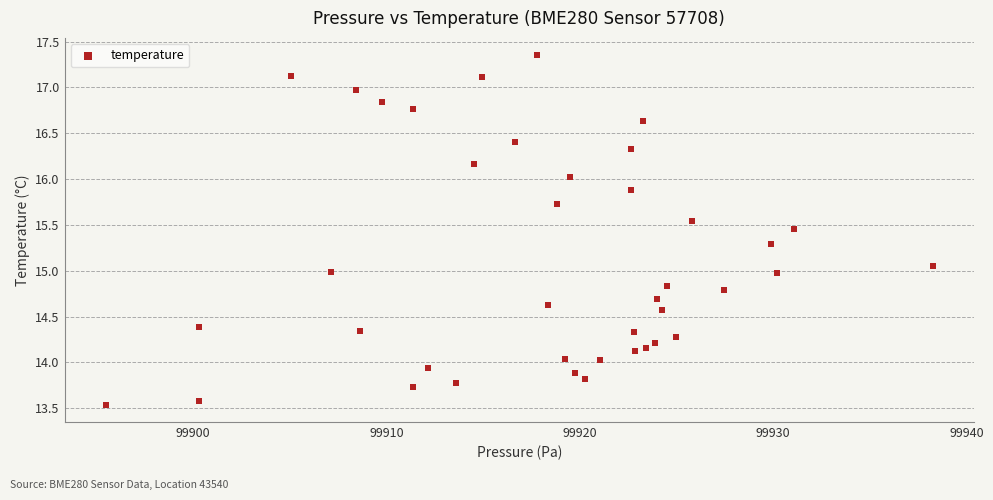

What is the range of Y values (max minus min)?

3.8